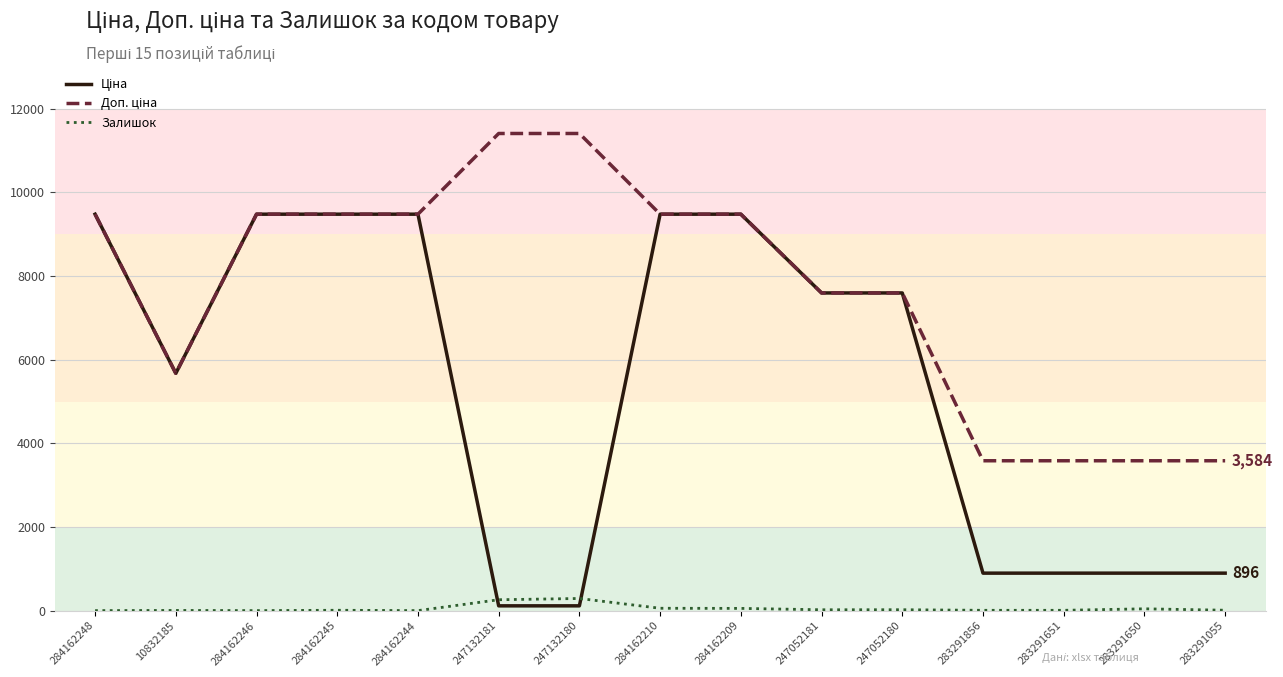

What is the total value across all series at 284162209?

19013.1